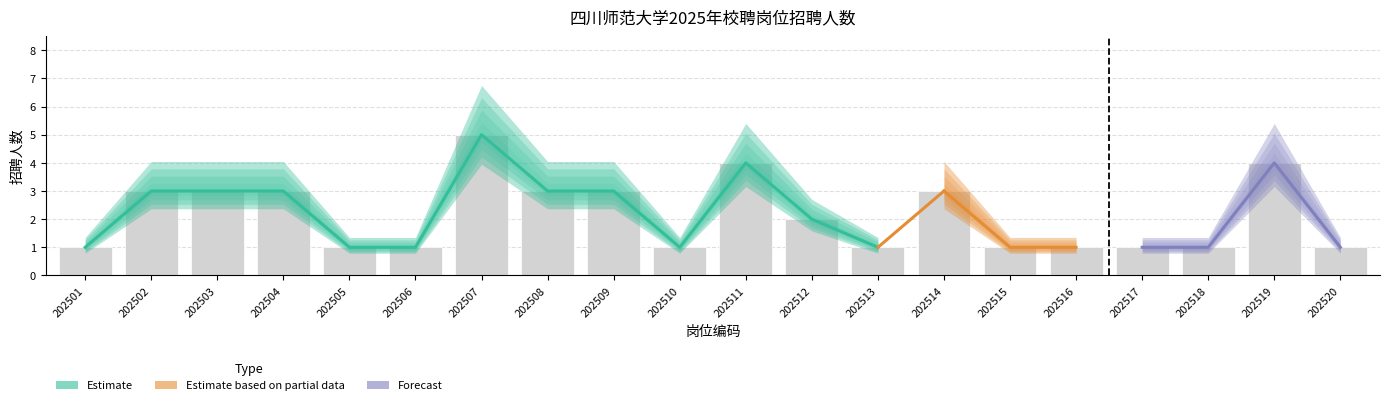

What is the difference between the maximum and minimum values?

4